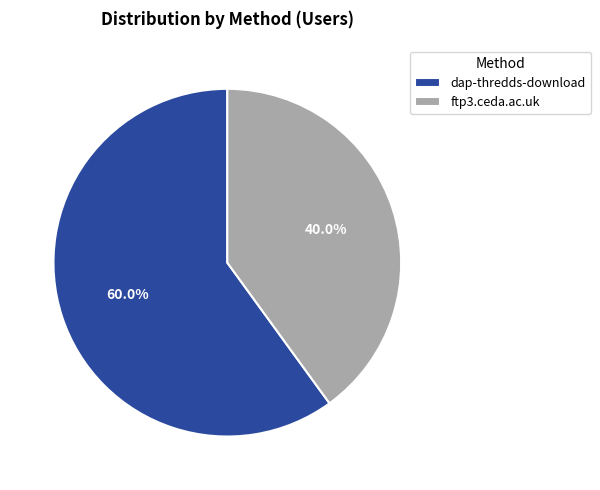

Between ftp3.ceda.ac.uk and dap-thredds-download, which is larger?

dap-thredds-download